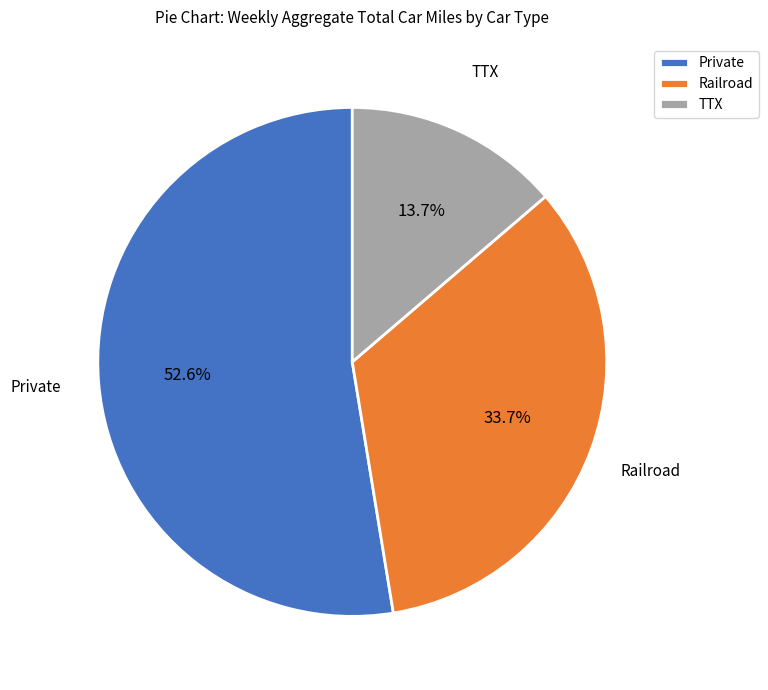

Count the number of slices in the pie.

3